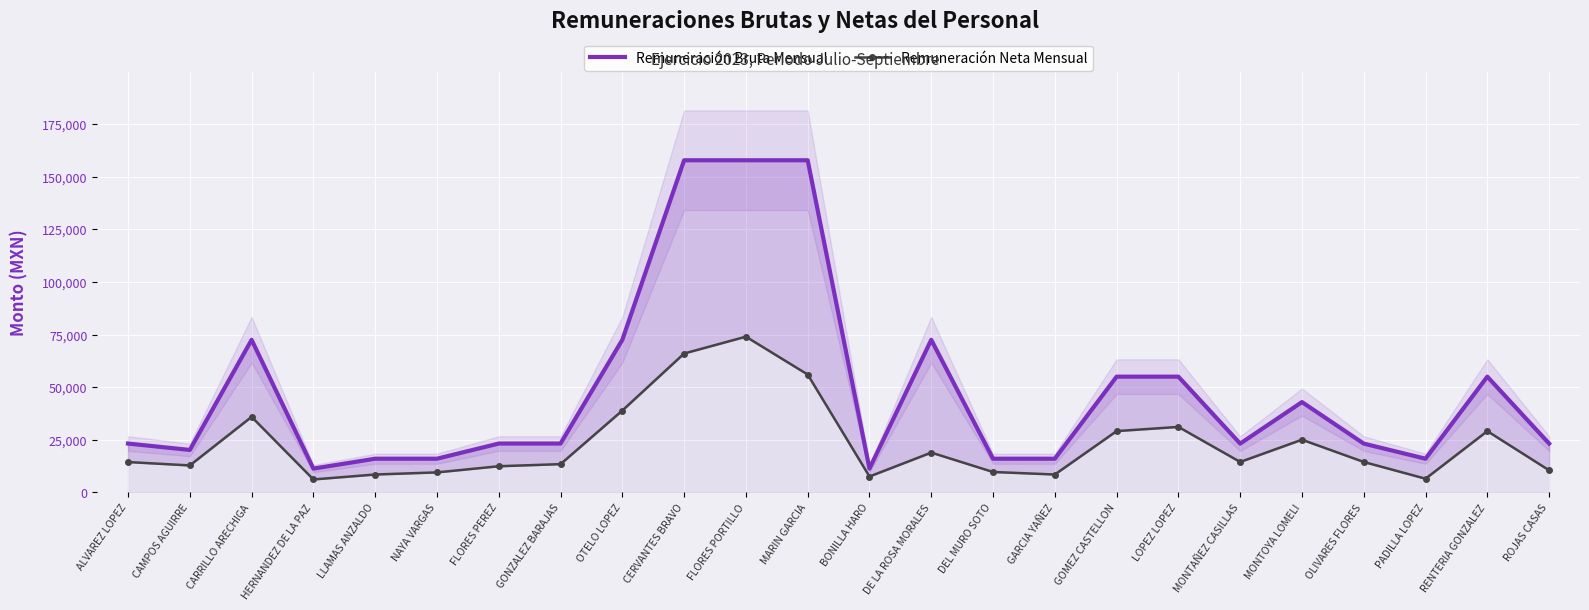

What are all the series names shown in the legend?

Remuneración Bruta Mensual, Remuneración Neta Mensual